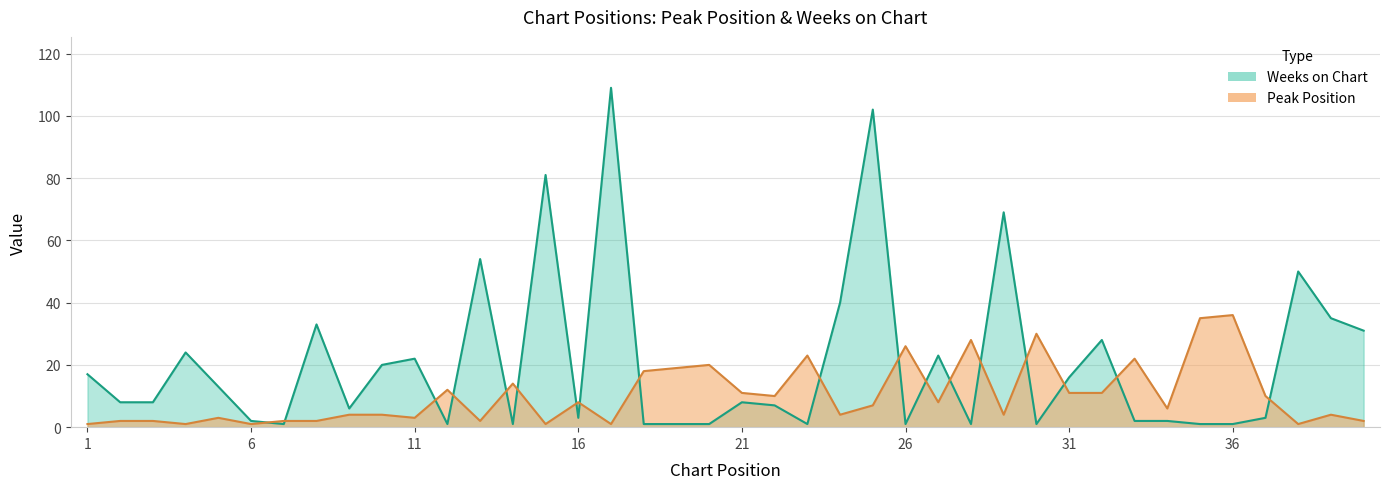

Between 9 and 21, which series saw the biggest shift?

Peak Position